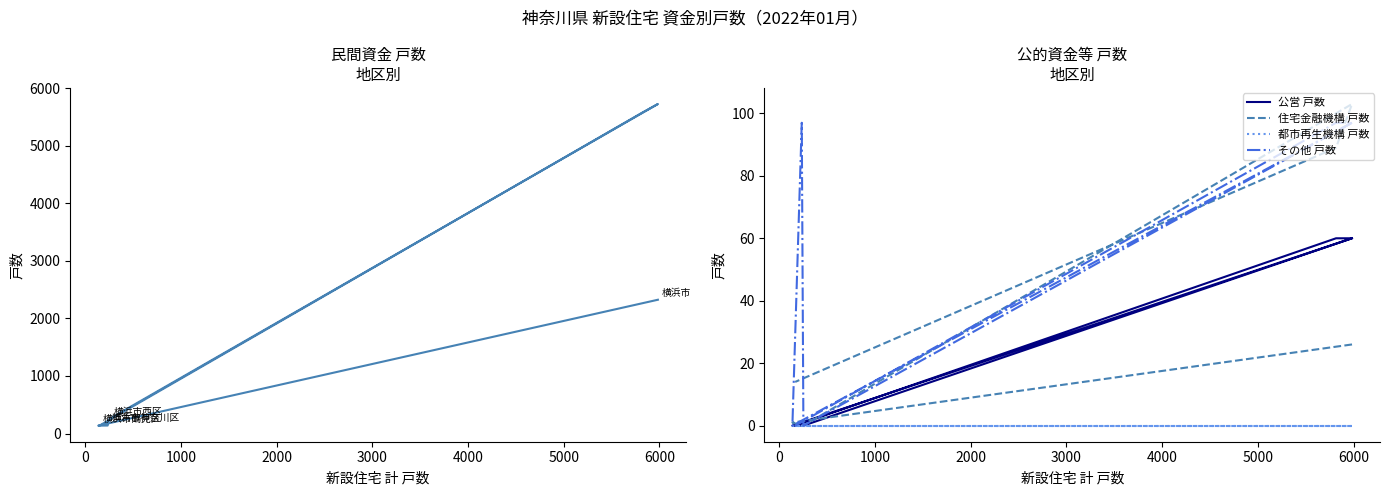

Is the value of その他 戸数 at 3000 greater than the value of 民間 戸数 at 2000?

No